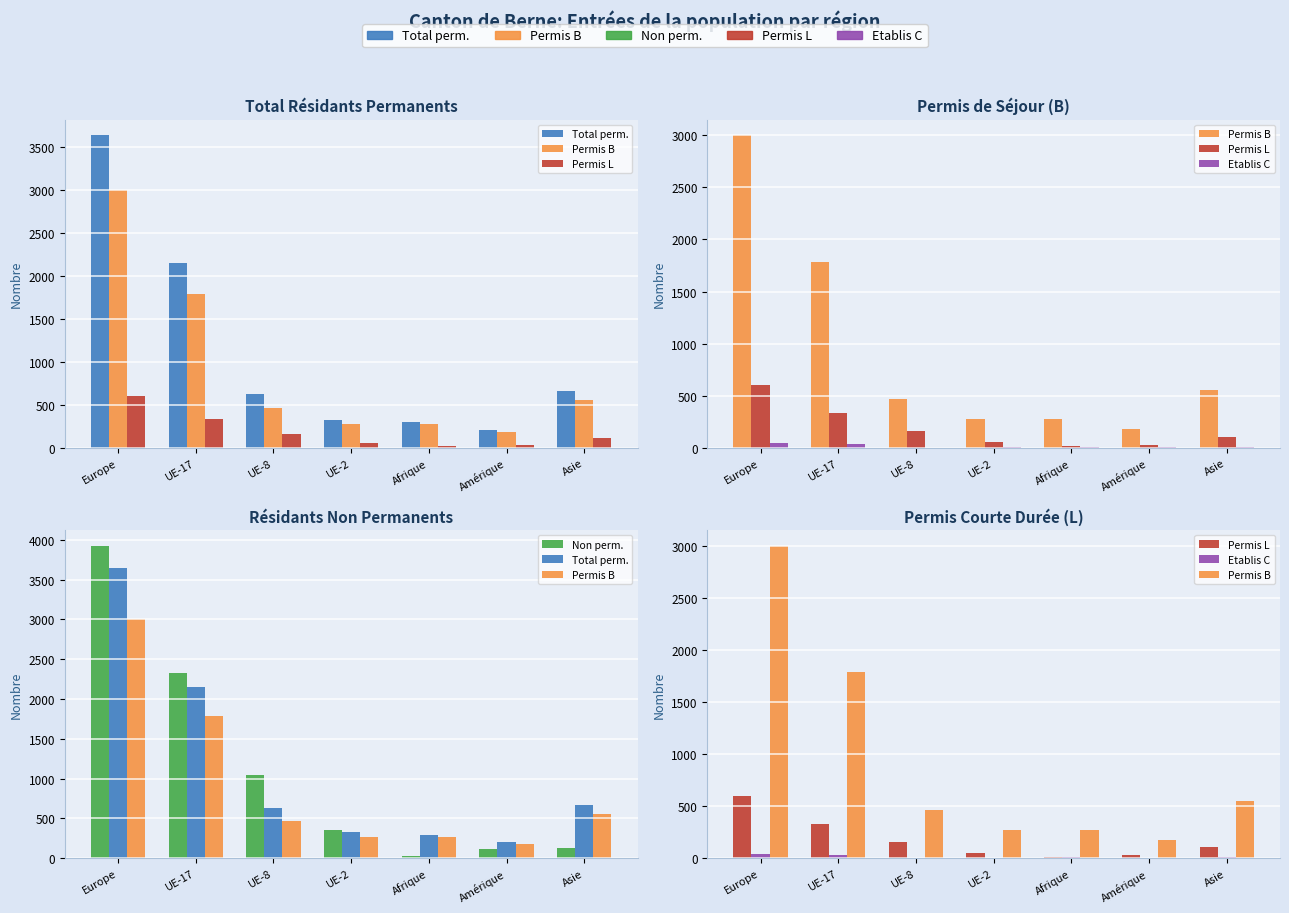

Which category has the highest value across all series?

Europe